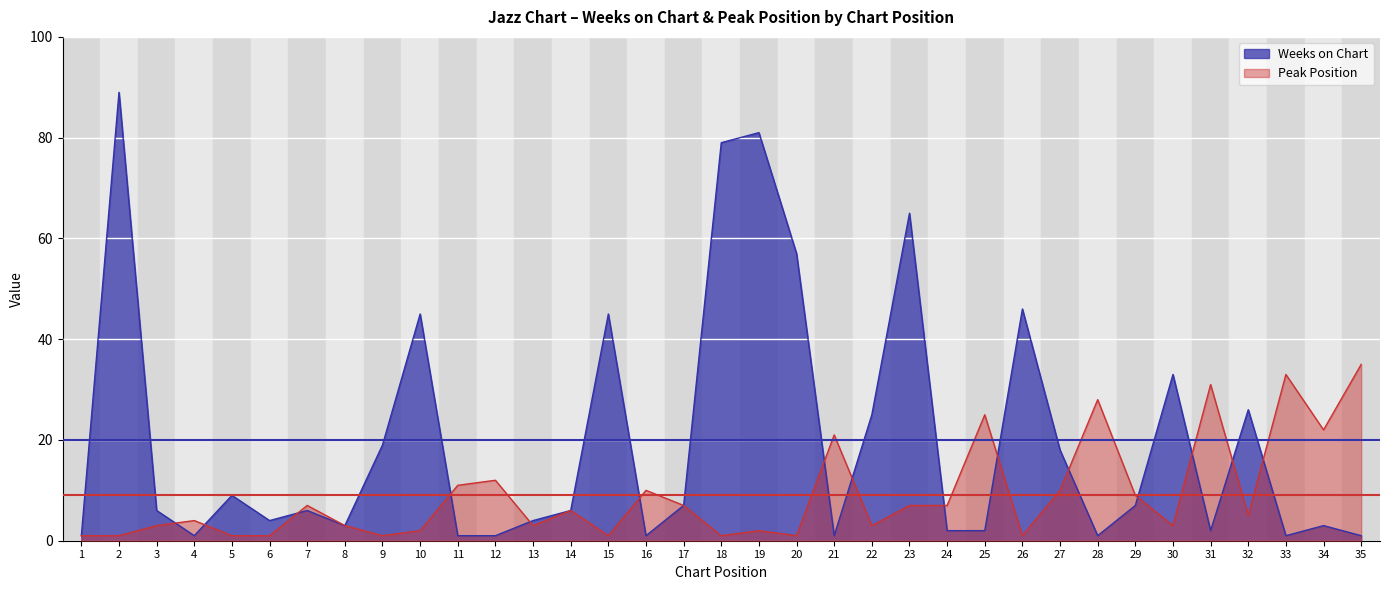

Which series changed the most between 16 and 35?

Peak Position